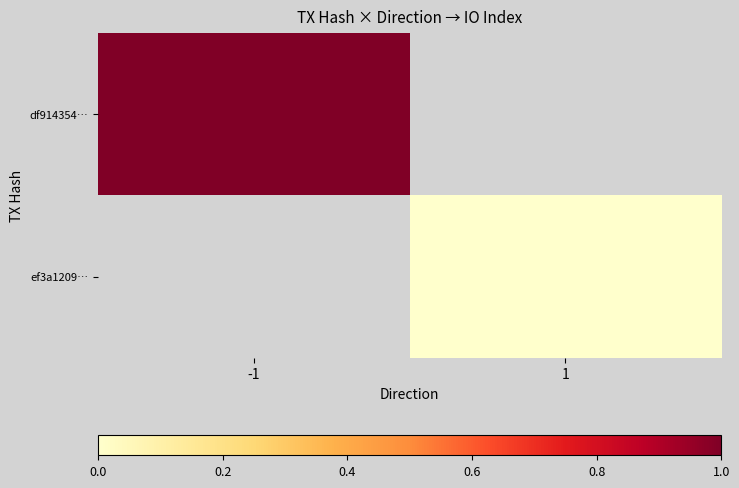

Rank the series at 1 from highest to lowest value.

df914354…, ef3a1209…